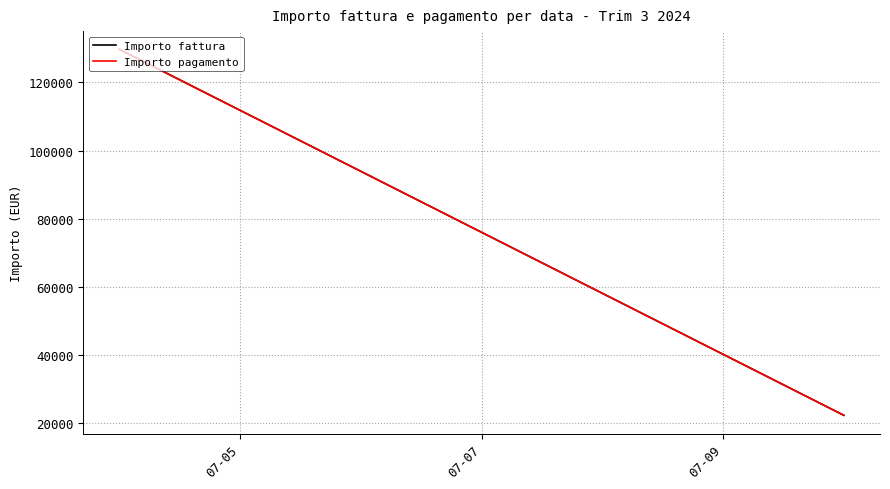

Where is Importo fattura nearest to the value 76005?

07-07